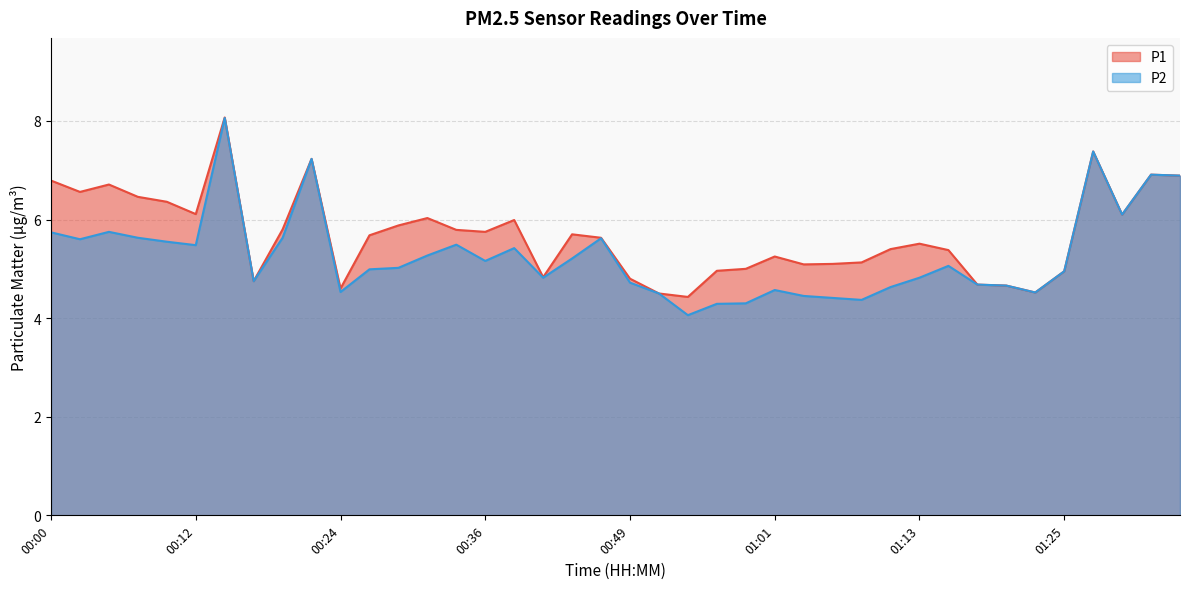

True or false: P1 and P2 cross at least once.

False